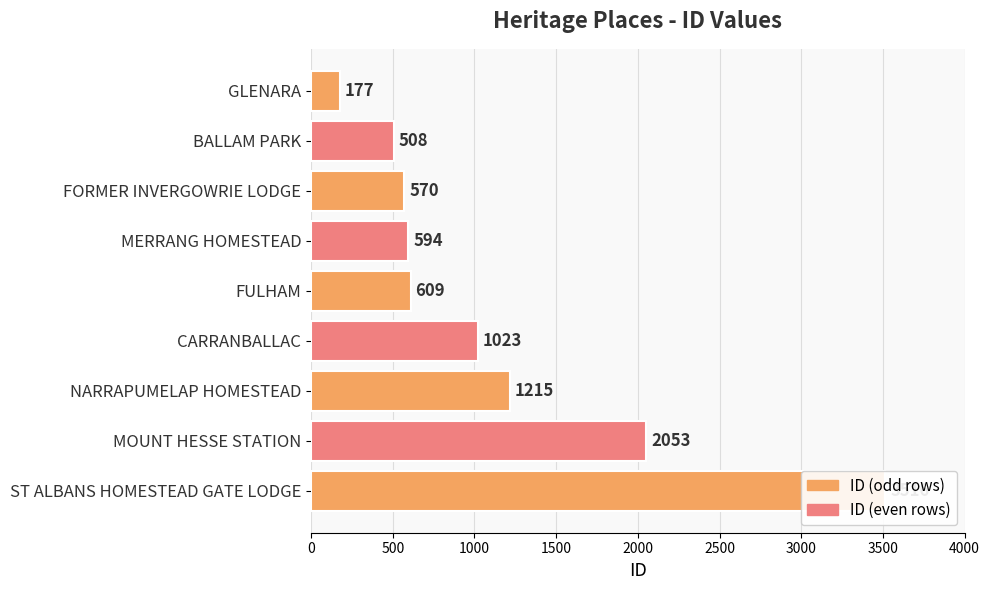

How many bars are there in total?

9